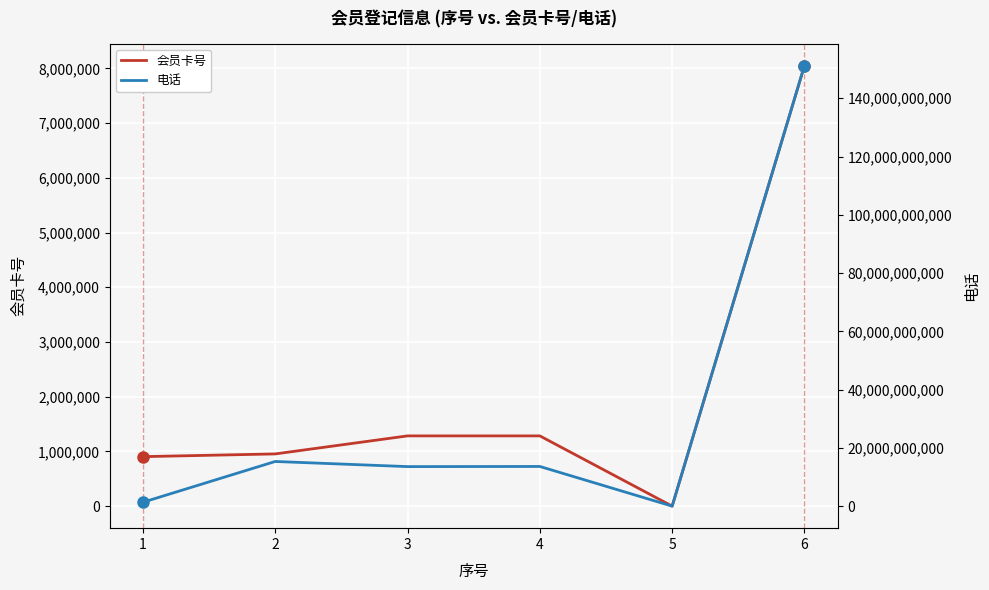

True or false: 会员卡号 and 电话 intersect in this chart.

False